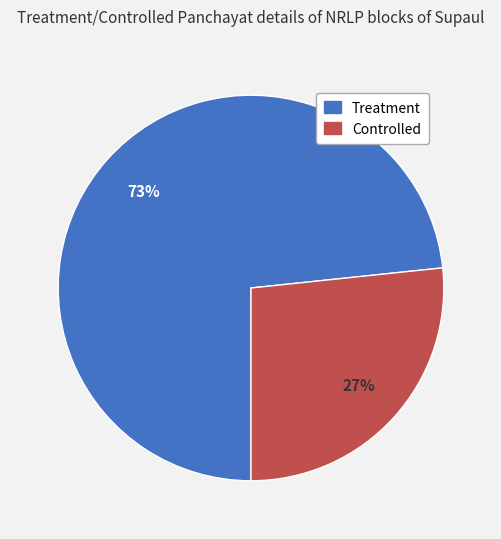

Which slice is the largest?

Treatment